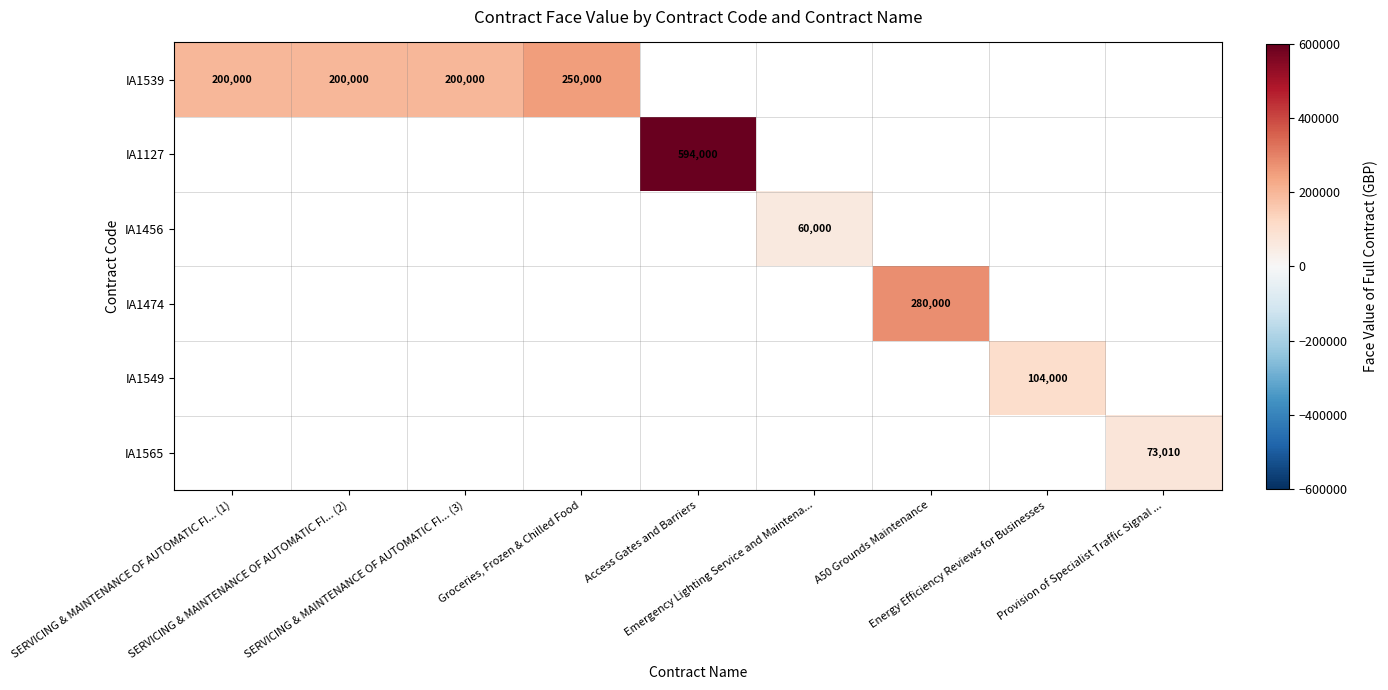

Which label corresponds to the largest value in the chart?

Access Gates and Barriers